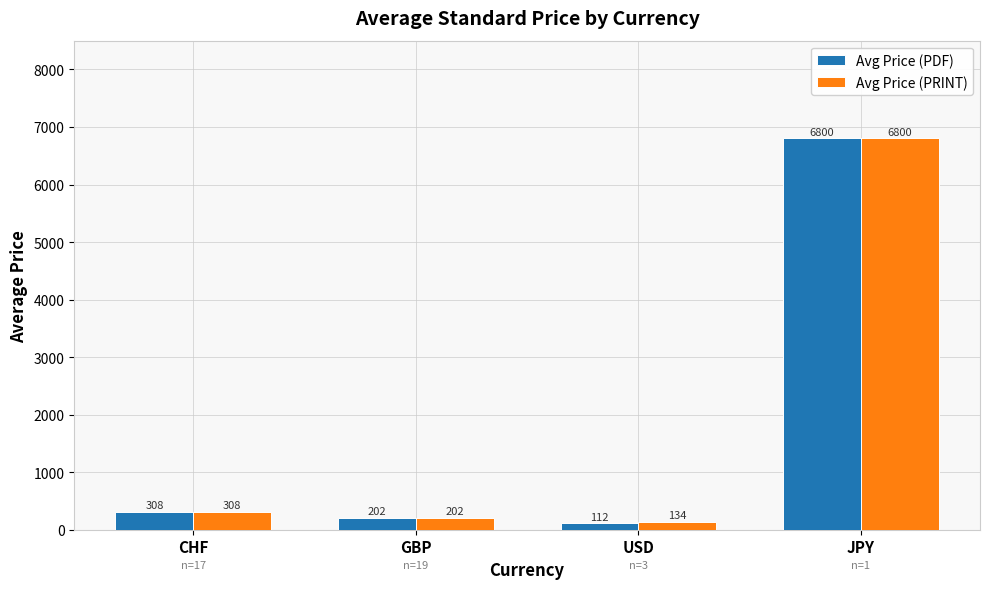

What is the sum of the Avg Price (PDF) values at CHF and USD?

419.6